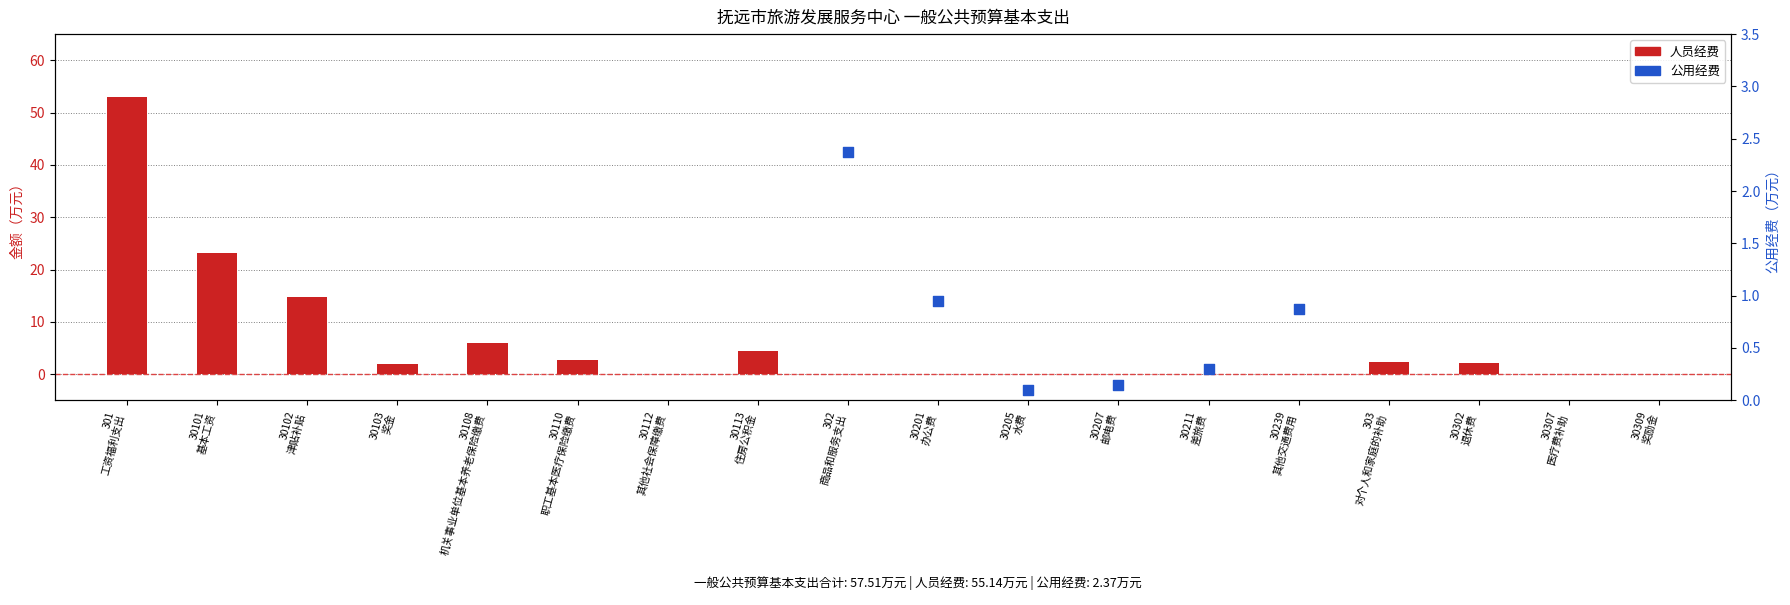

Which has a higher value, 30211 差旅费 or 30103 奖金?

30103 奖金